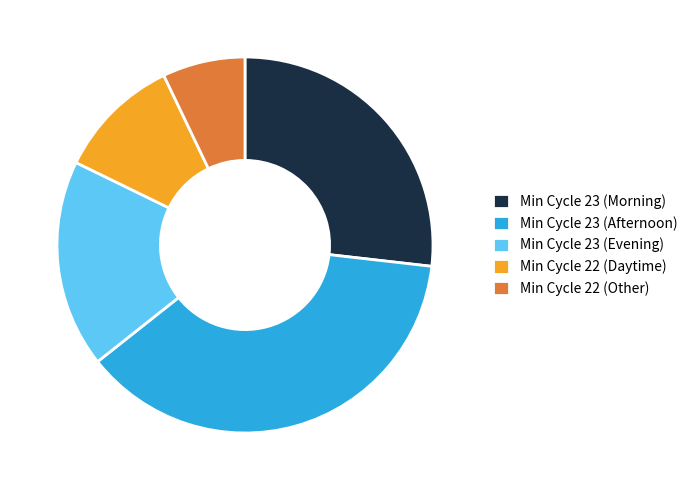

Is there any slice that represents more than half of the pie?

No